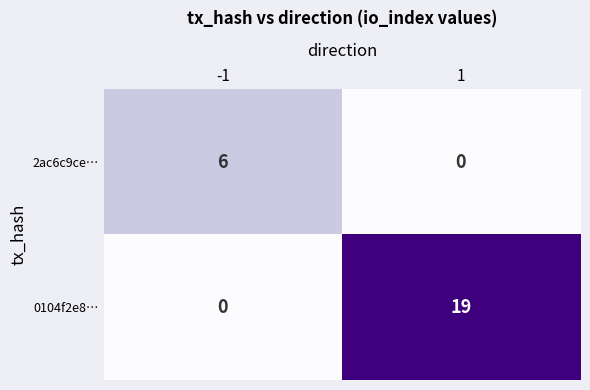

What is the sum of all 2ac6c9ce… values?

6